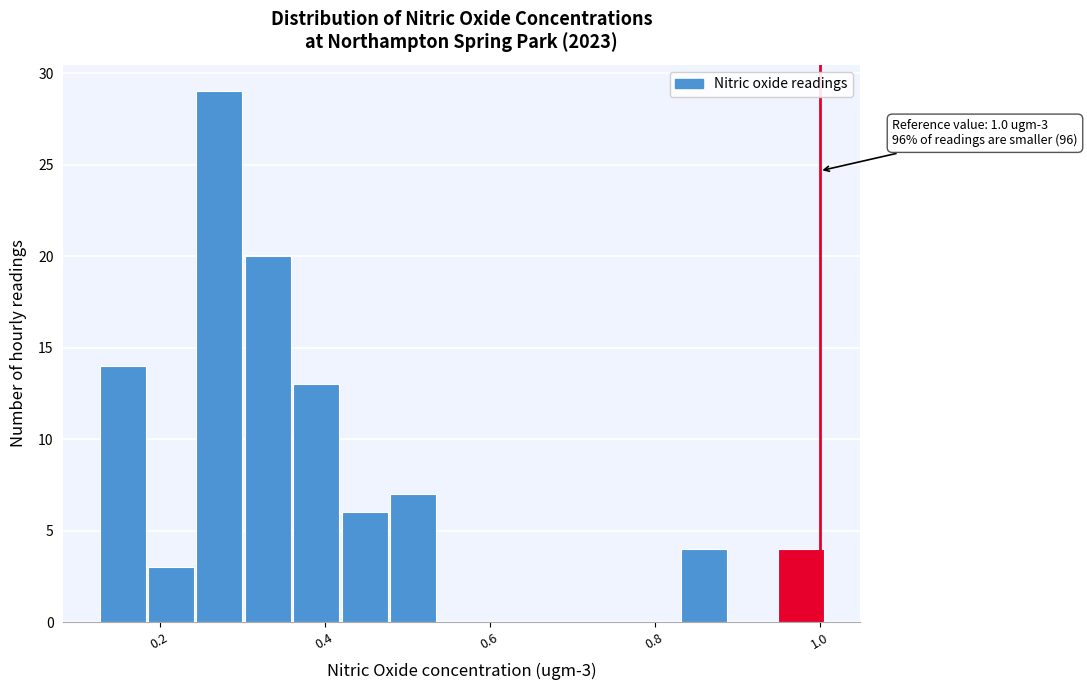

Read against the x-axis, roughly where is the centre of the tallest bar?

0.28